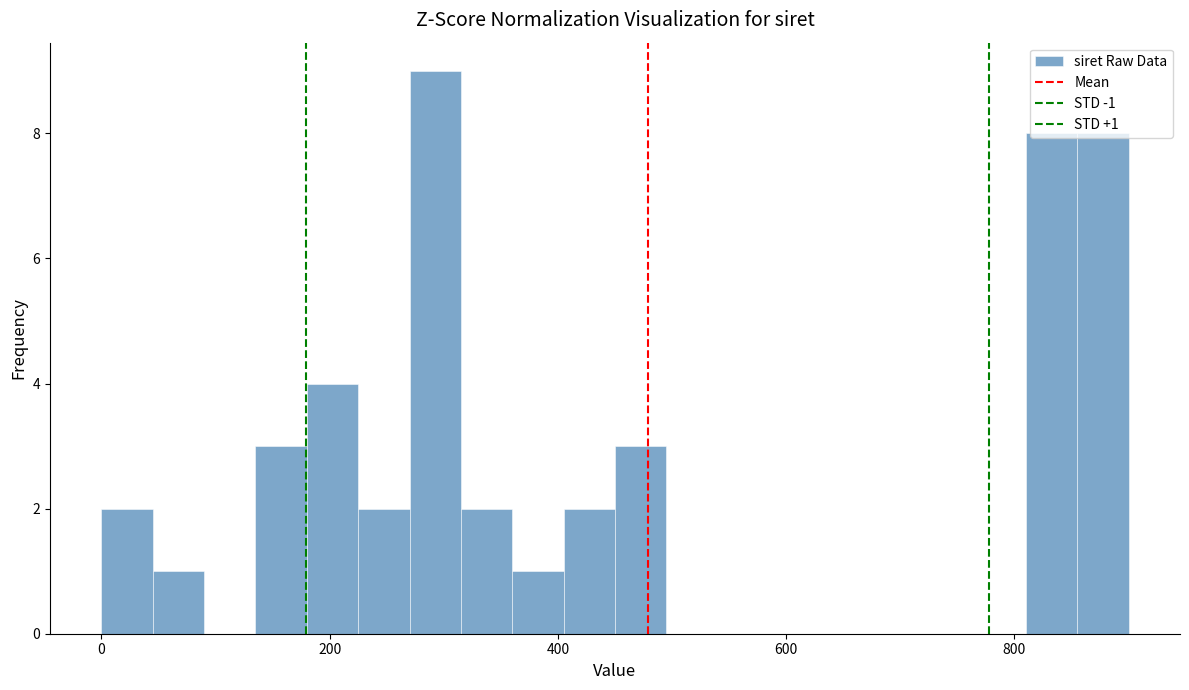

Around what value on the x-axis is the tallest bar? Give the approximate position of its centre, as read against the axis.

300